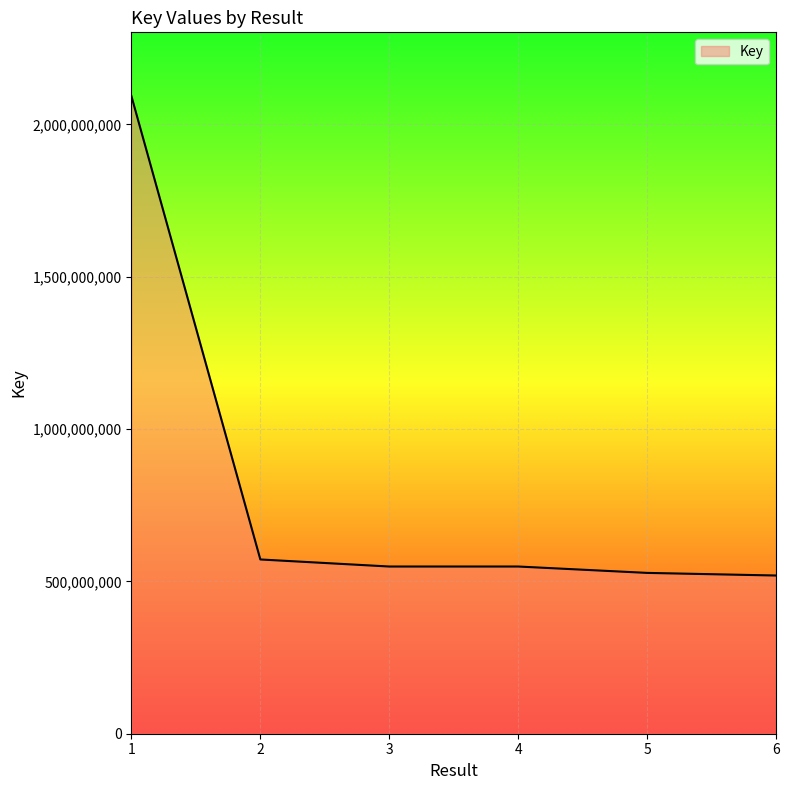

Is it true that the value at 3 is 804069898?

False